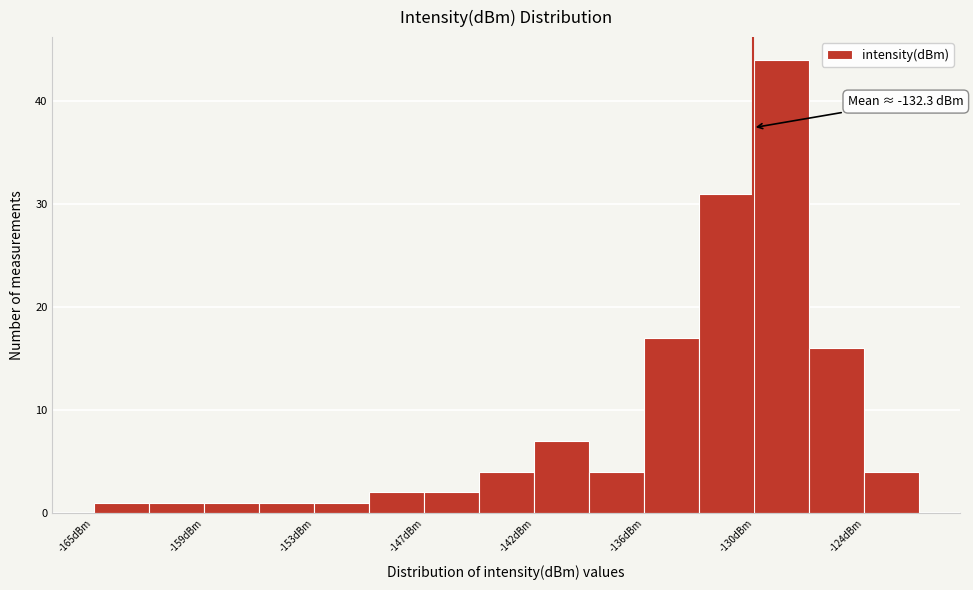

Read against the x-axis, roughly where is the centre of the tallest bar?

-129